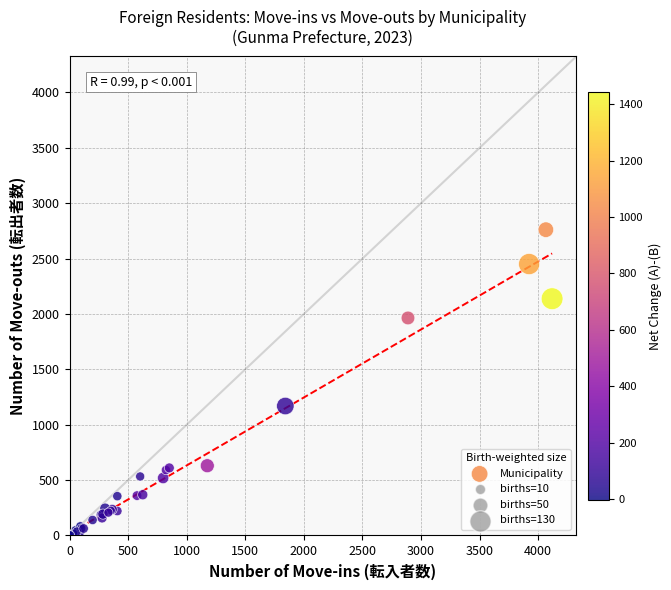

What Y value in the scatter plot is closest to 1382?

1169